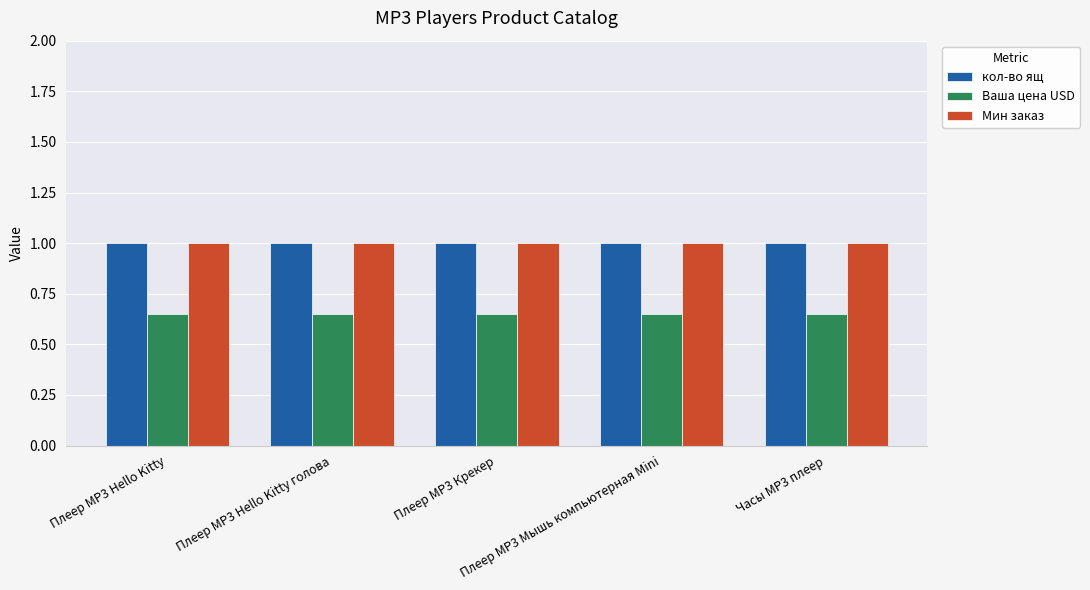

The value of Мин заказ at Плеер MP3 Hello Kitty is 1.0. True or false?

True